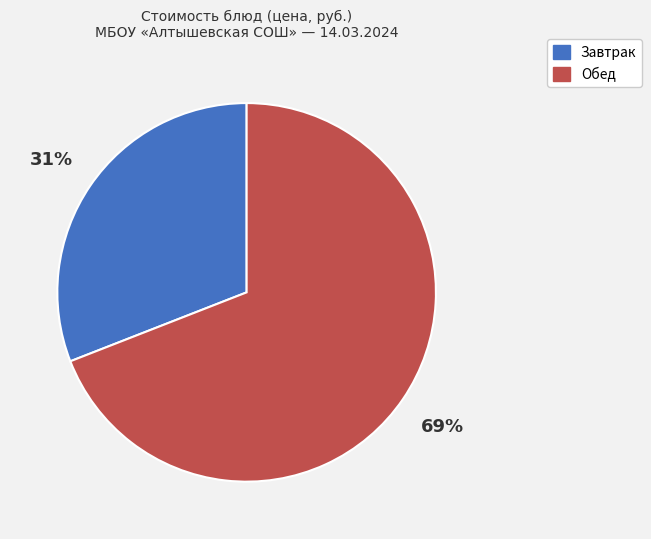

To the nearest percent, what is the average slice percentage?

50%